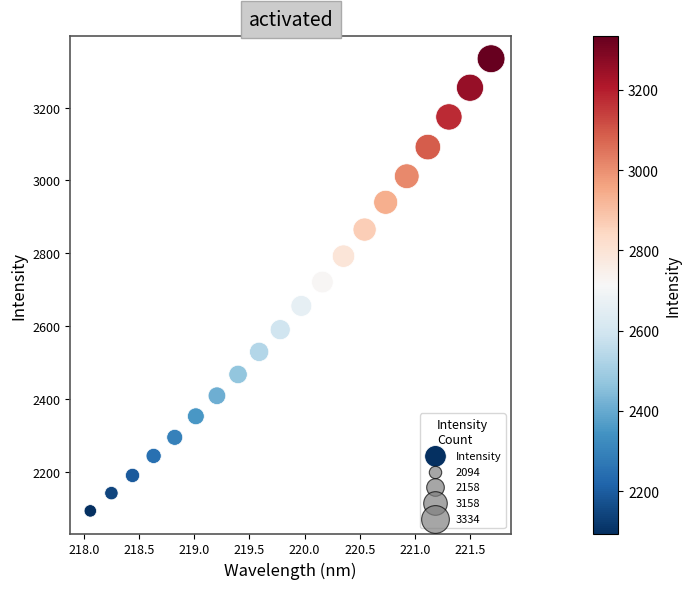

What is the range of Y values (max minus min)?

1239.3